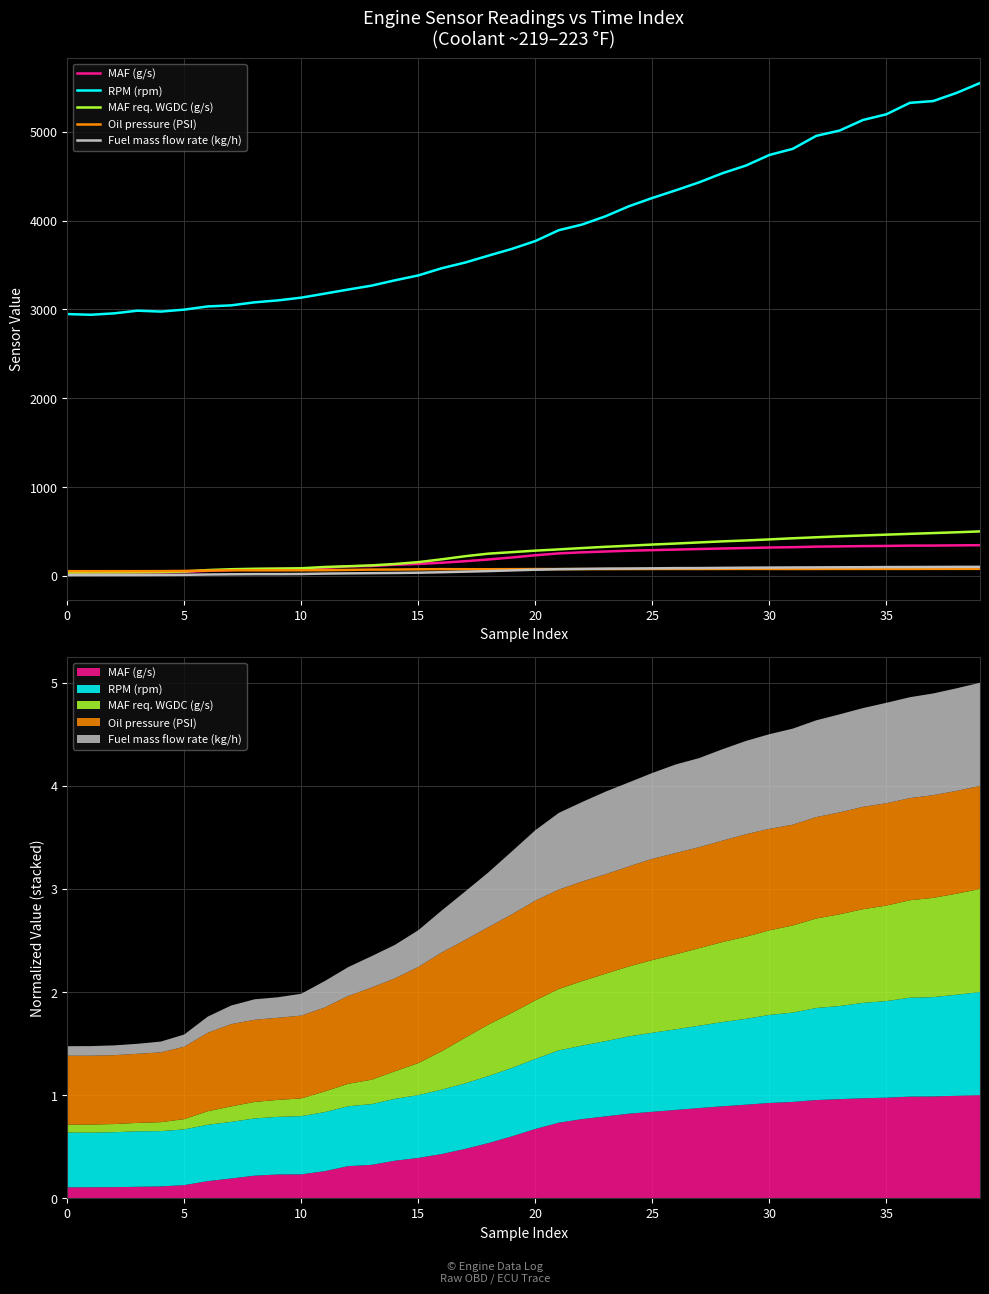

Is it true that MAF req. WGDC (g/s) equals 423.0 at 21?

False